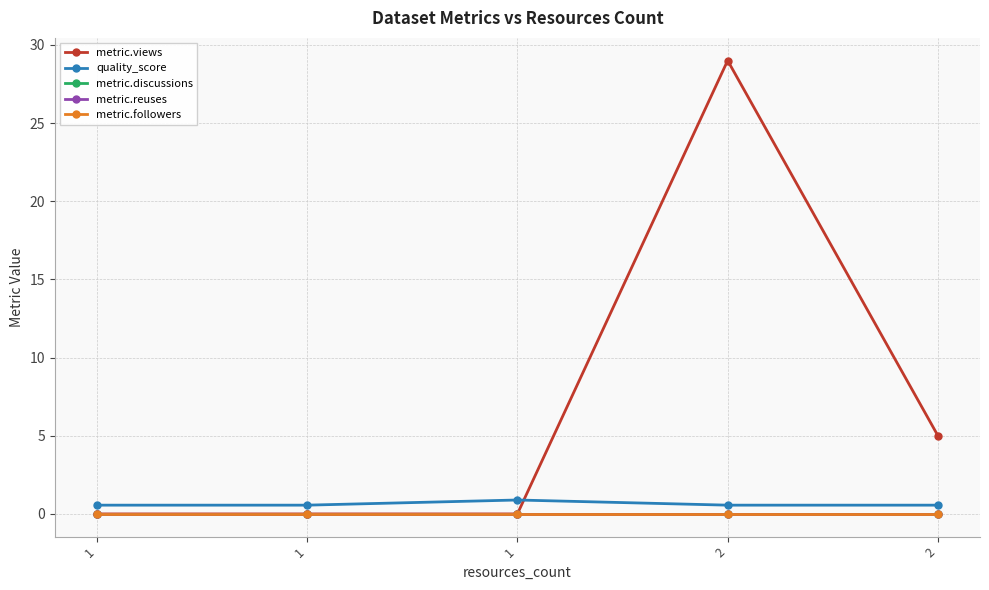

Is this an area chart (filled region under the line)?

No